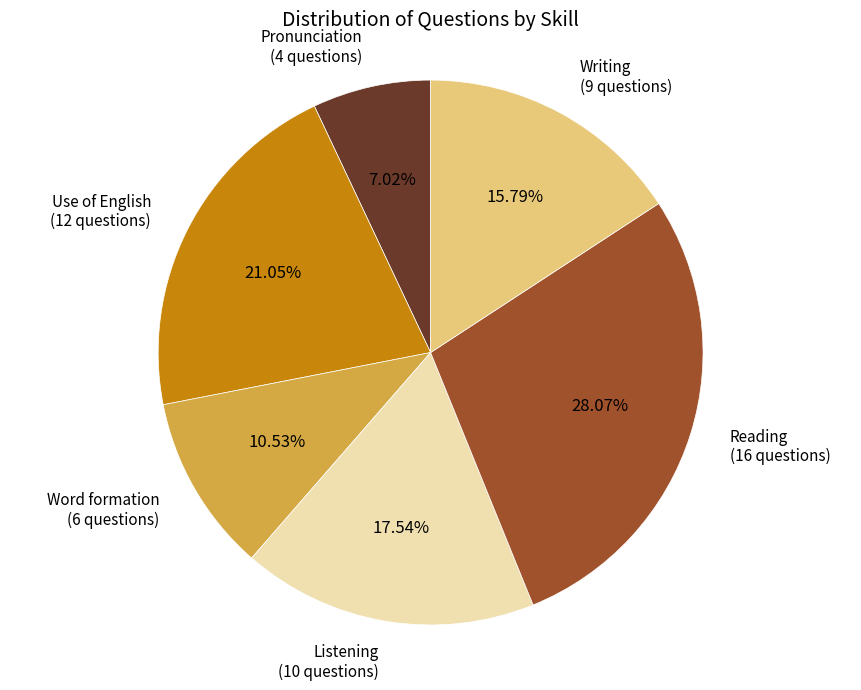

Is there any slice that represents more than half of the pie?

No